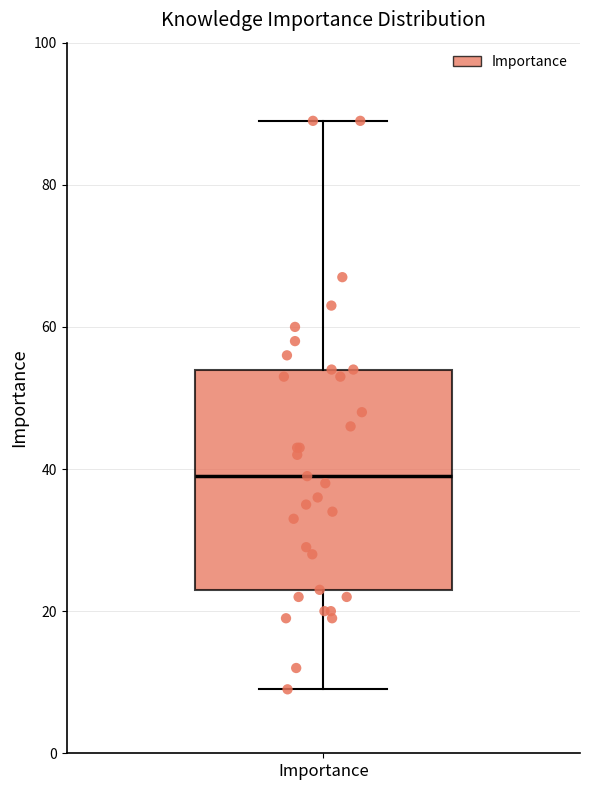

Where does the median line of the box for Importance sit on the y-axis? The values are not printed on the chart, so give them approximately, as read against the axis.

40